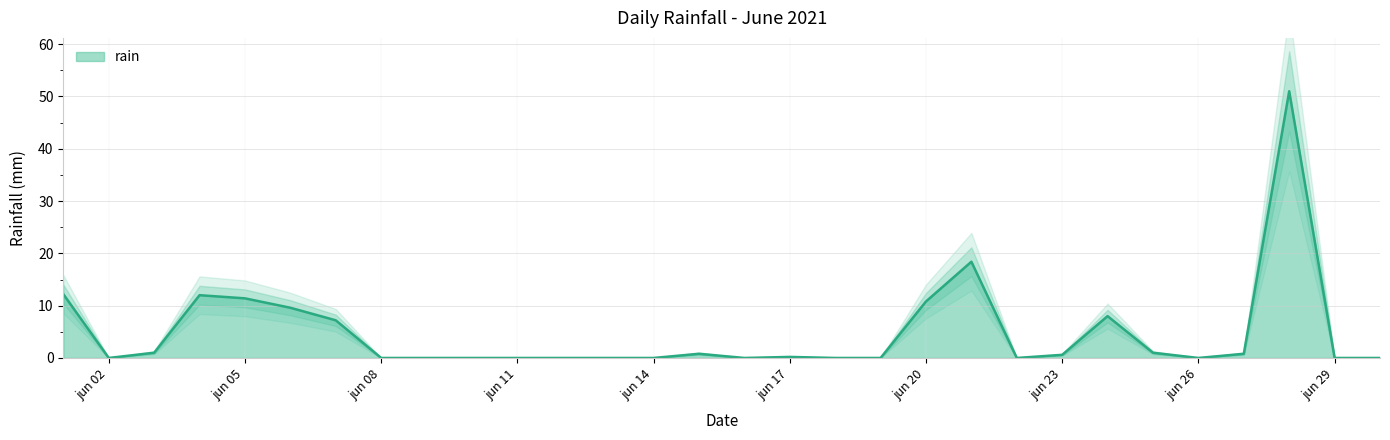

The value at 2021-06-15 is 0.8. True or false?

True